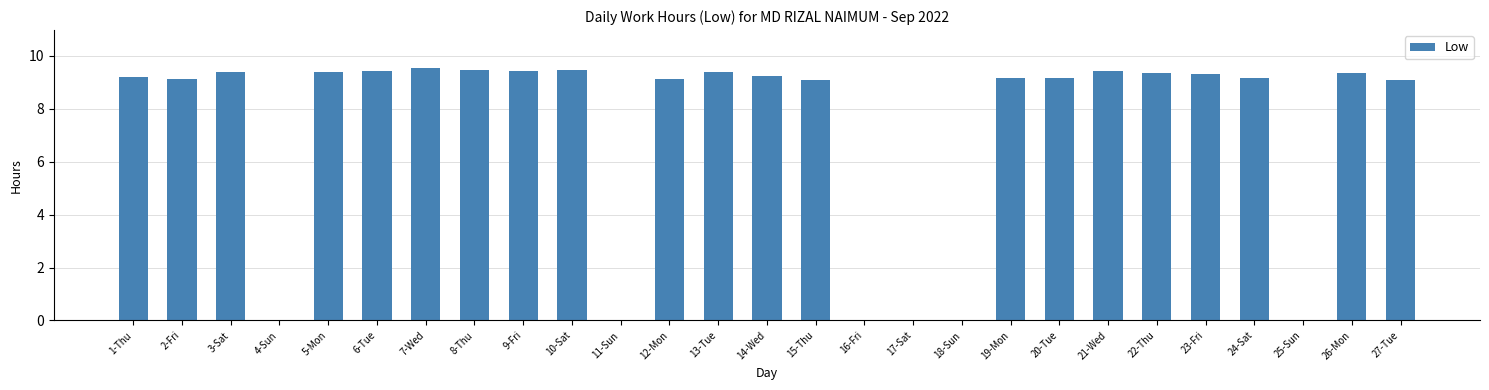

True or false: the data shows 9.5 at 7-Wed.

True